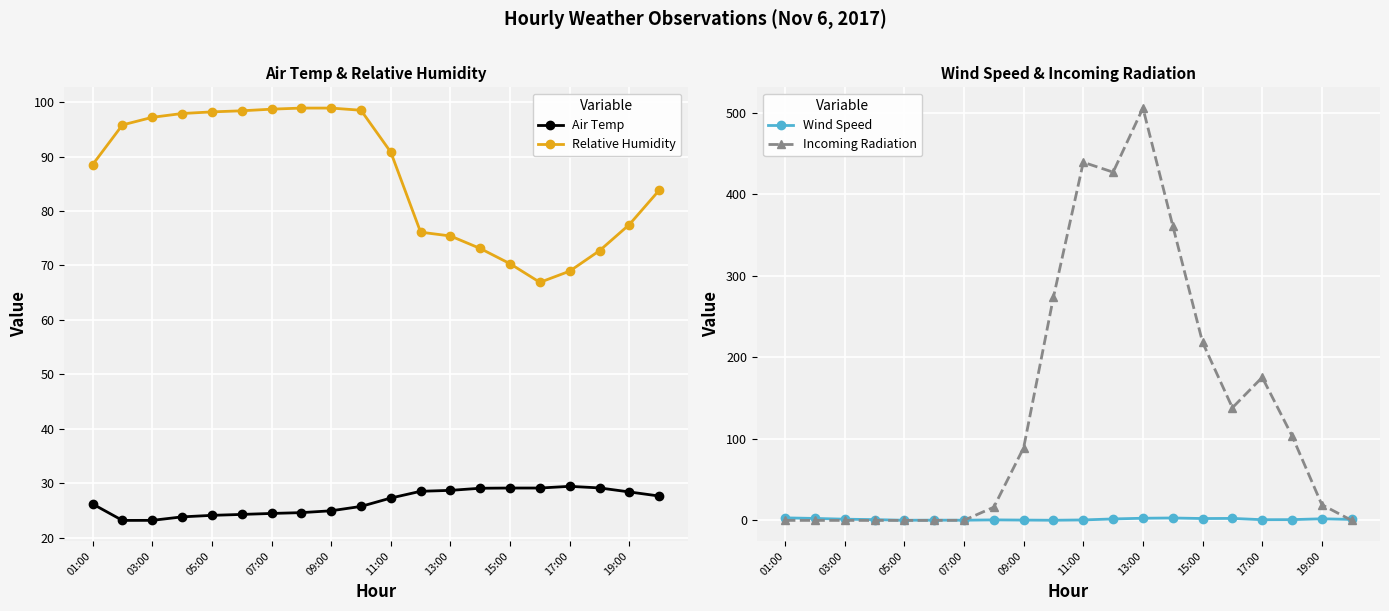

What are all the series names shown in the legend?

Air Temp, Relative Humidity, Wind Speed, Incoming Radiation